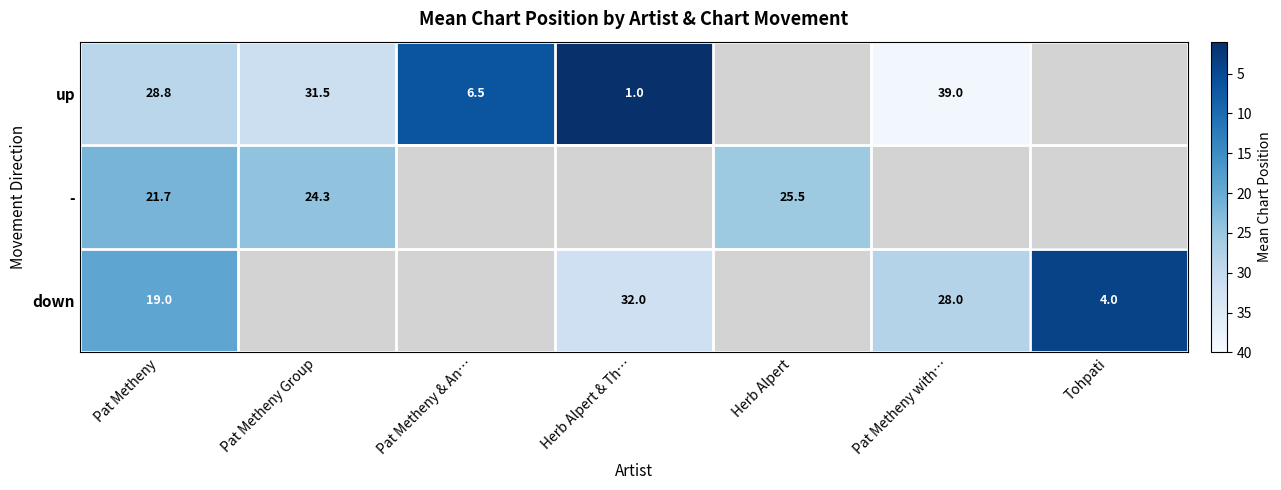

Rank the series at Pat Metheny from highest to lowest value.

up, -, down